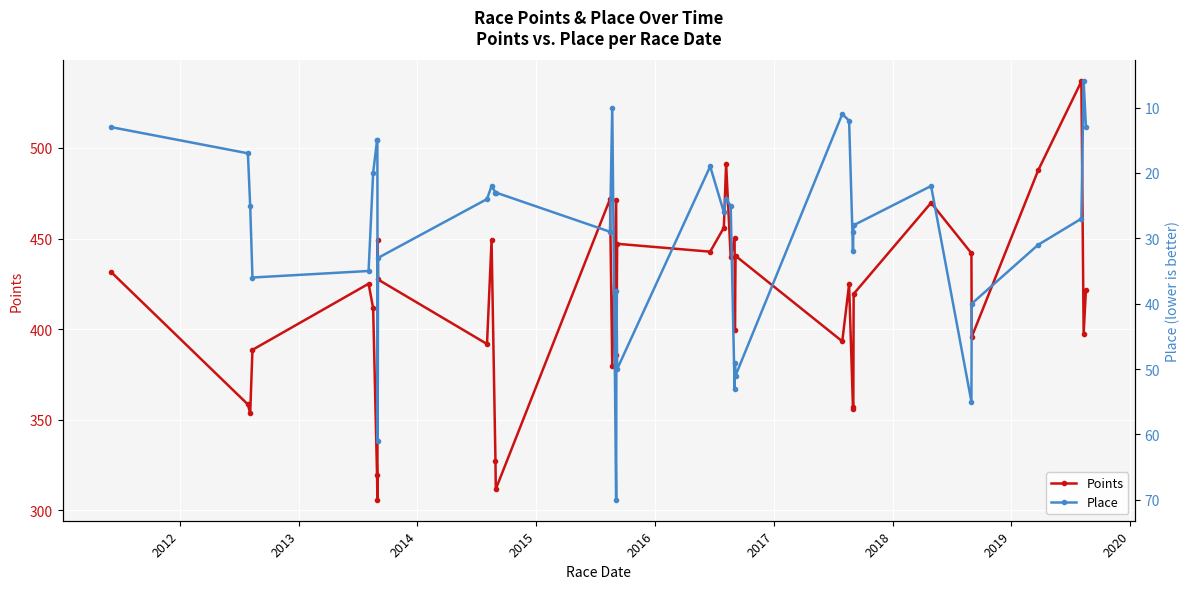

True or false: Points has more than 2 points higher than both neighbors.

True